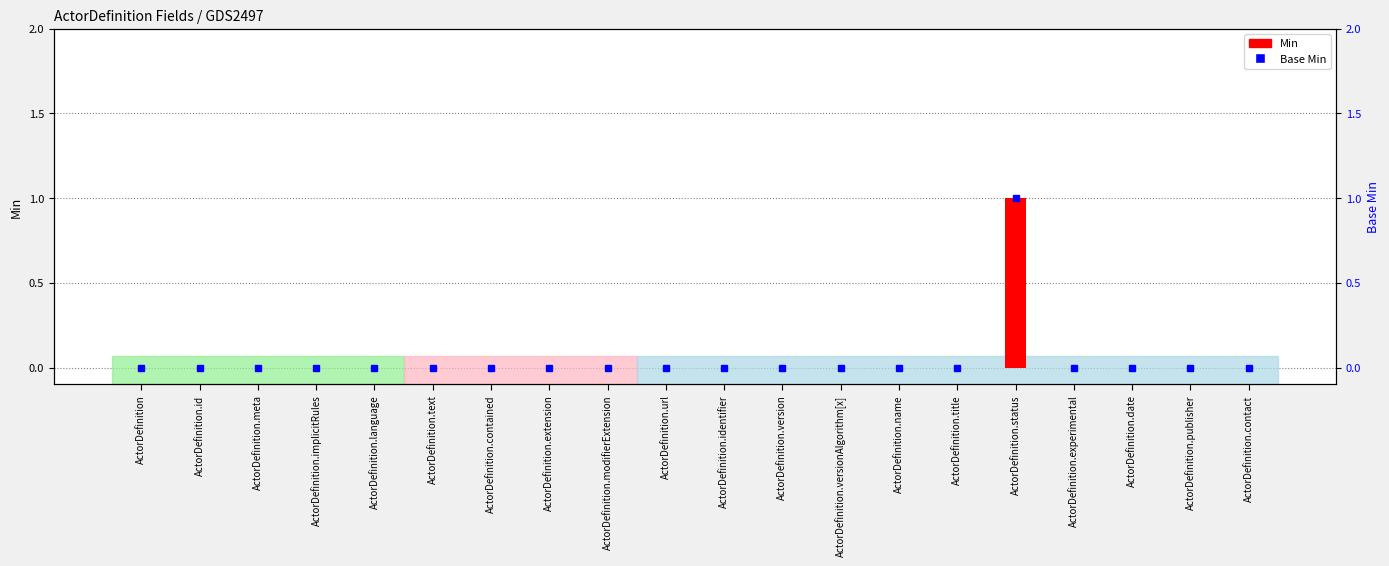

At which category does the chart reach its minimum across all series?

ActorDefinition